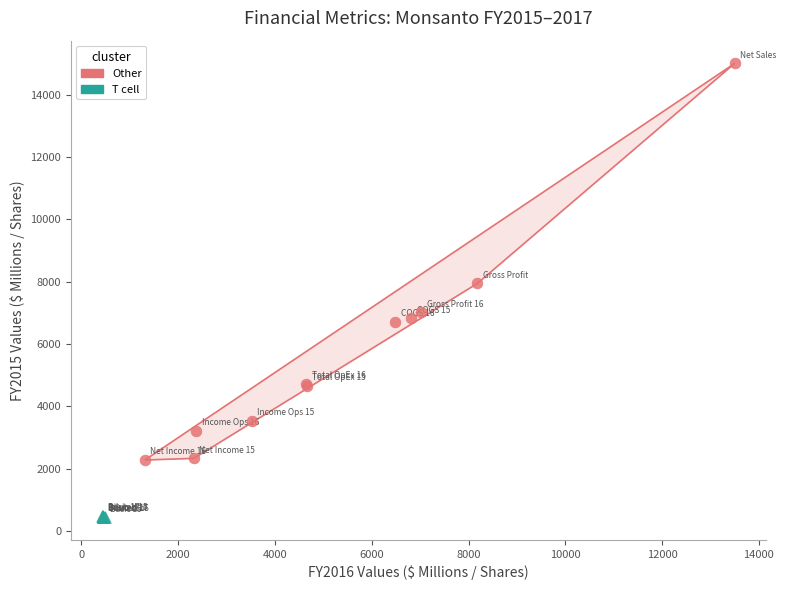

Which series has the largest Y range (max minus min)?

Other